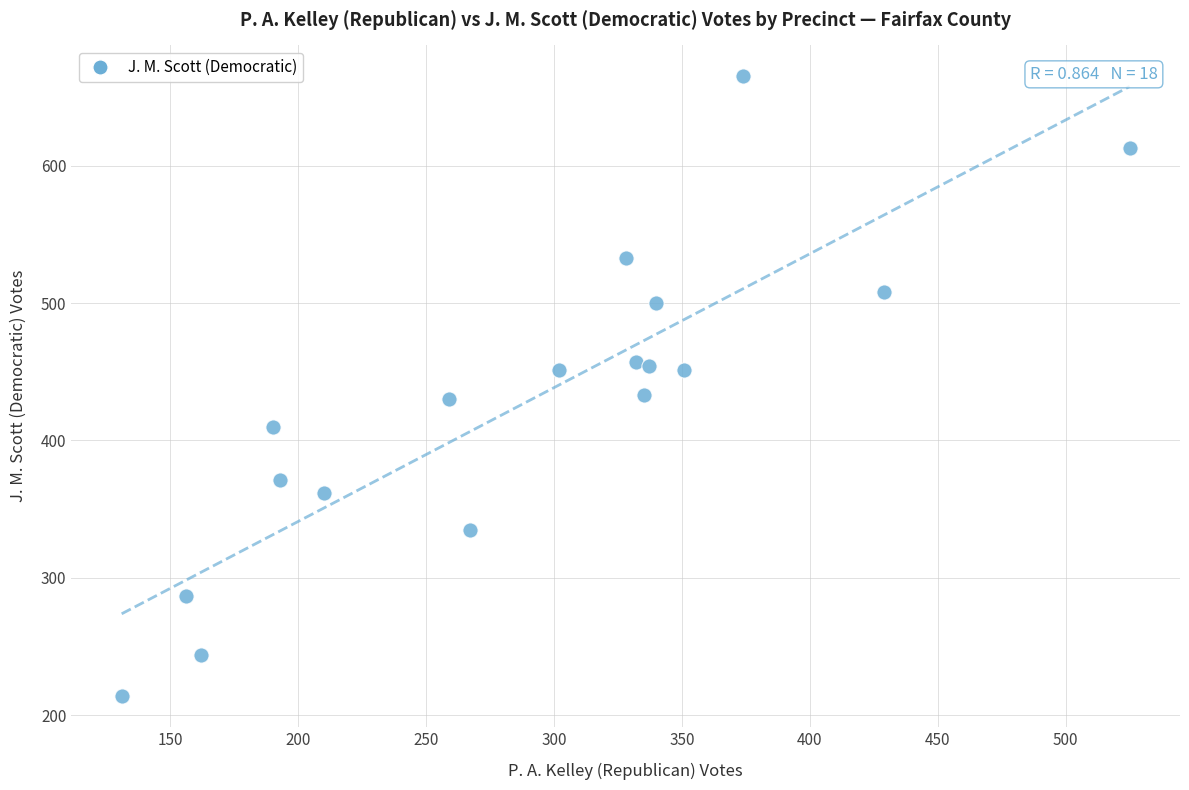

What is the range of X values (max minus min)?

394